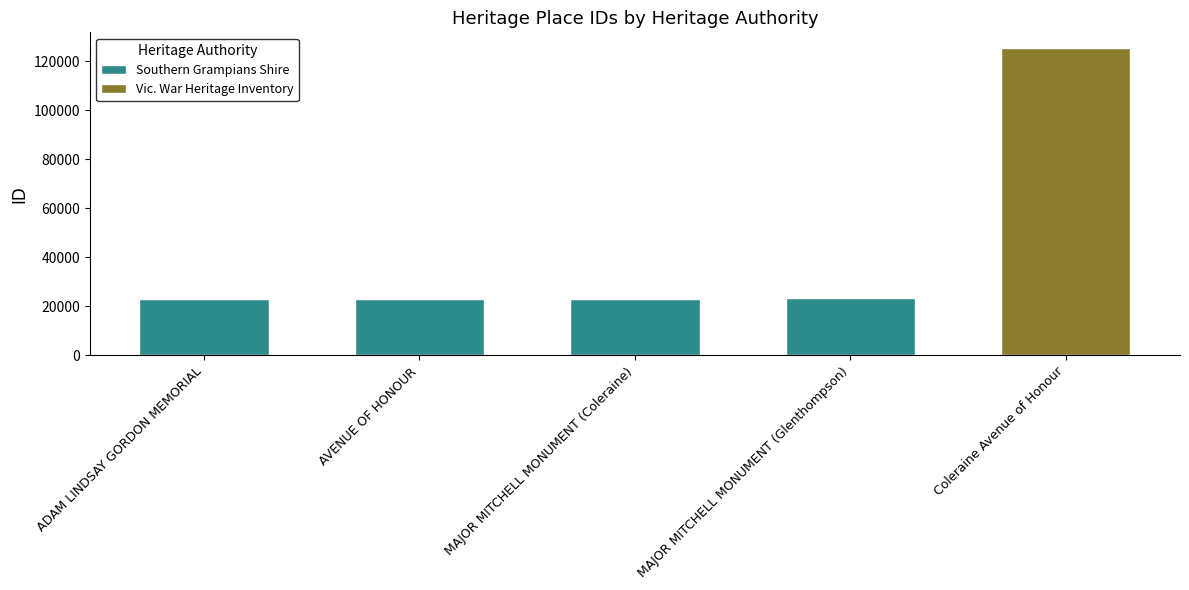

True or false: the data shows 23180 at MAJOR MITCHELL MONUMENT (Coleraine).

True